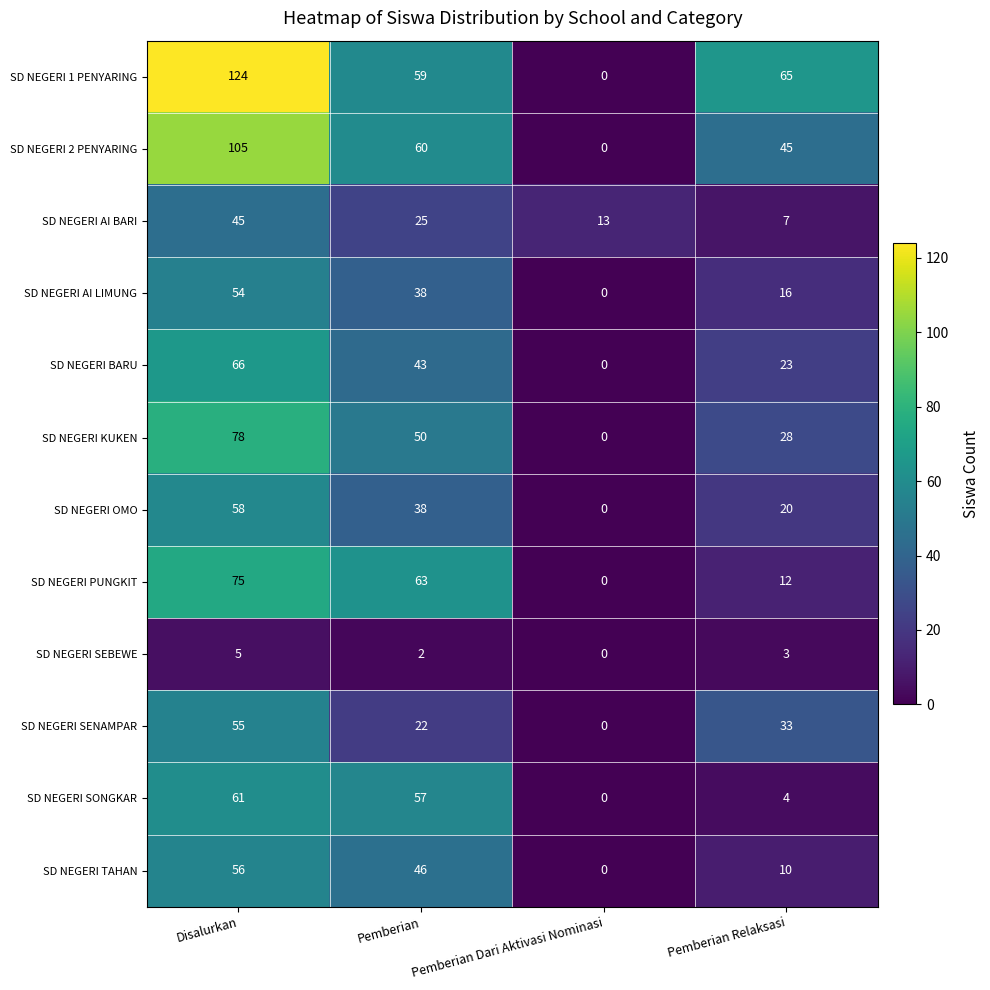

Between Pemberian Dari Aktivasi Nominasi and Pemberian Relaksasi, which series saw the biggest shift?

SD NEGERI 1 PENYARING